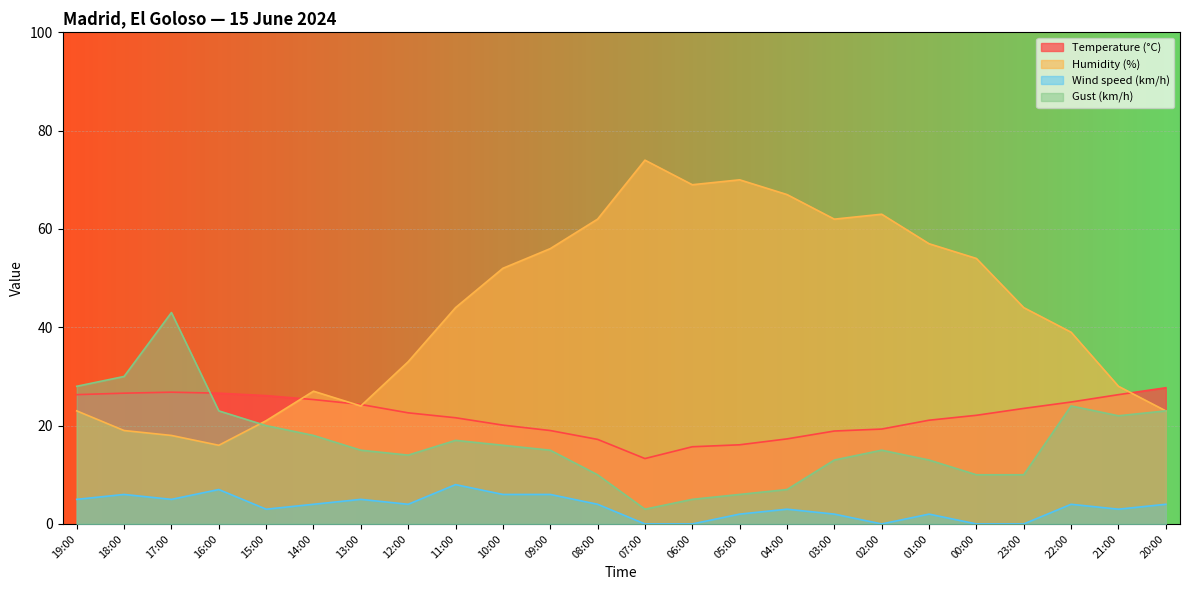

What are all the series names shown in the legend?

Temperature (°C), Humidity (%), Wind speed (km/h), Gust (km/h)